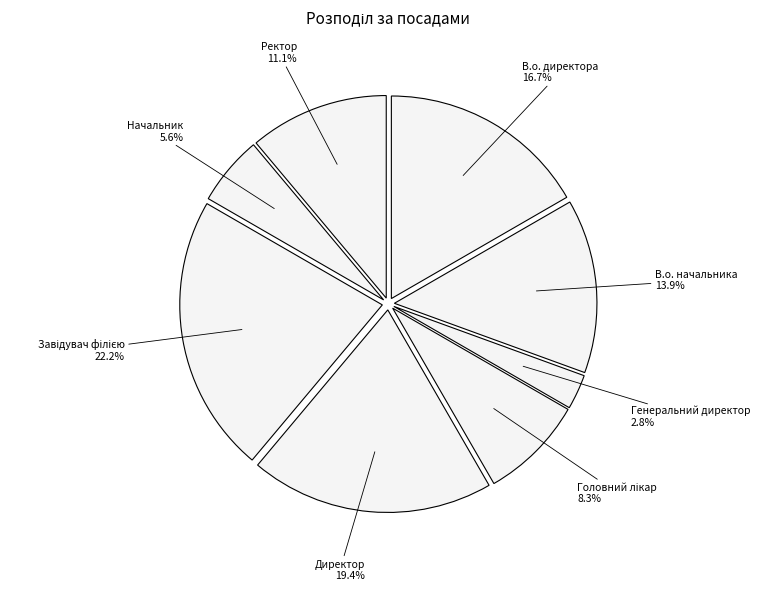

Rank the categories by value from highest to lowest.

Завідувач філією, Директор, В.о. директора, В.о. начальника, Ректор, Головний лікар, Начальник, Генеральний директор